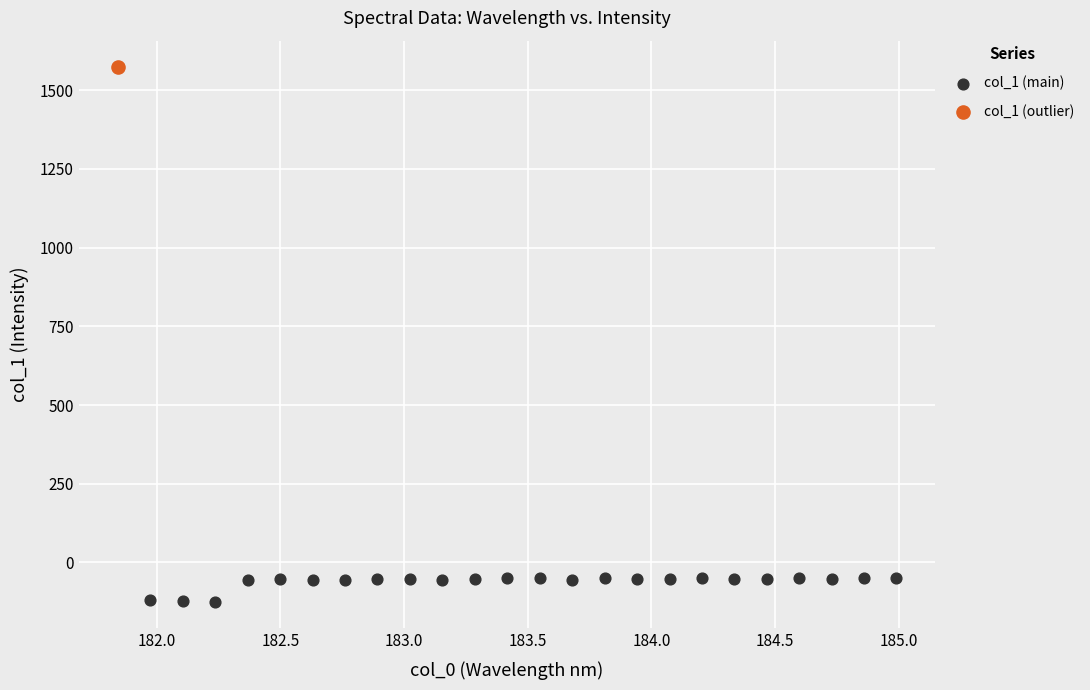

What are all the series names shown in the legend?

col_1 (main), col_1 (outlier)